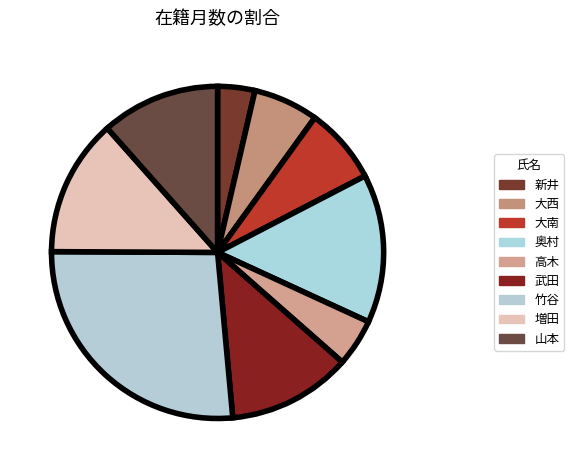

To the nearest percent, what is the difference between the largest and smallest slice percentages?

23%